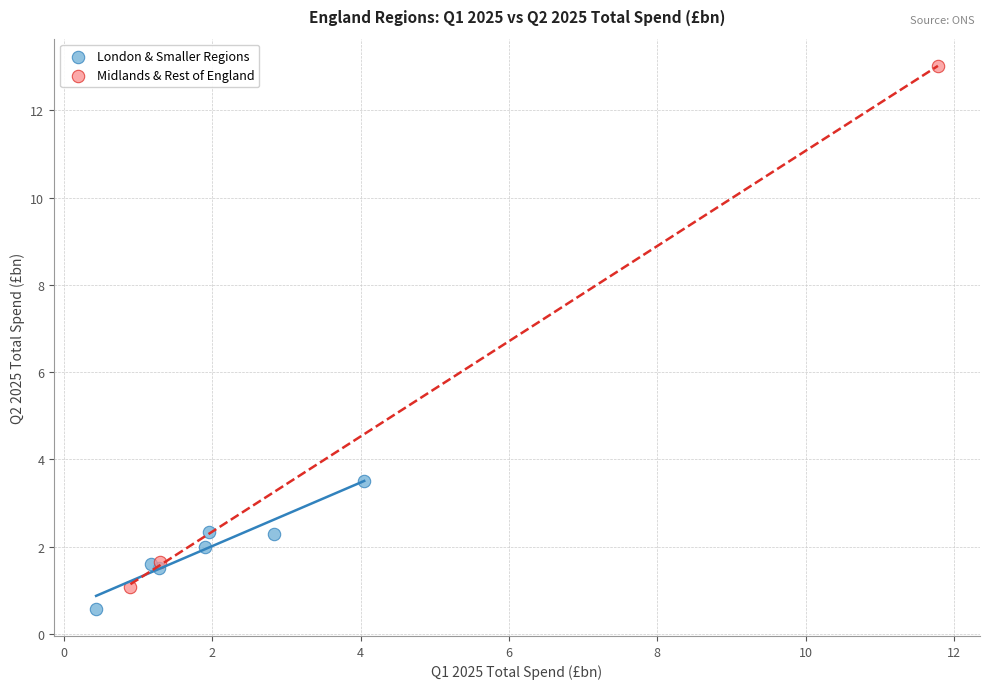

Which series contains the highest Y value?

Midlands & Rest of England